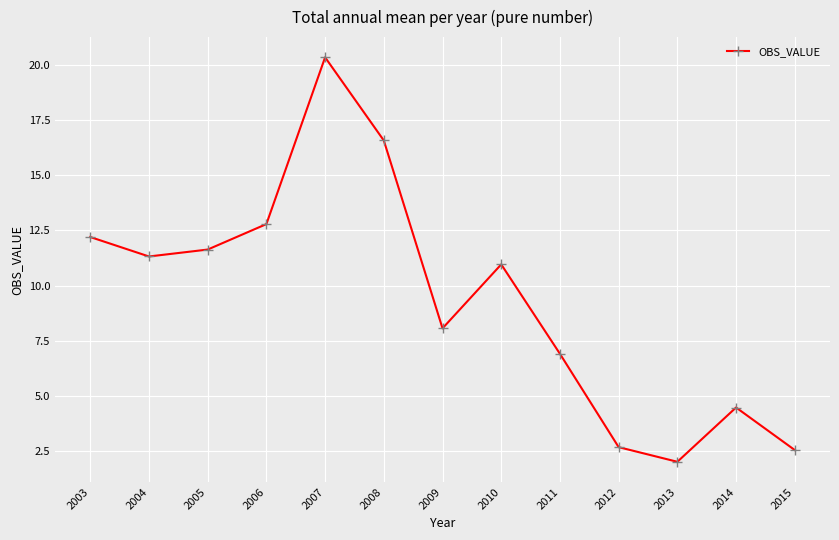

At which category does the data reach its first local valley?

2004